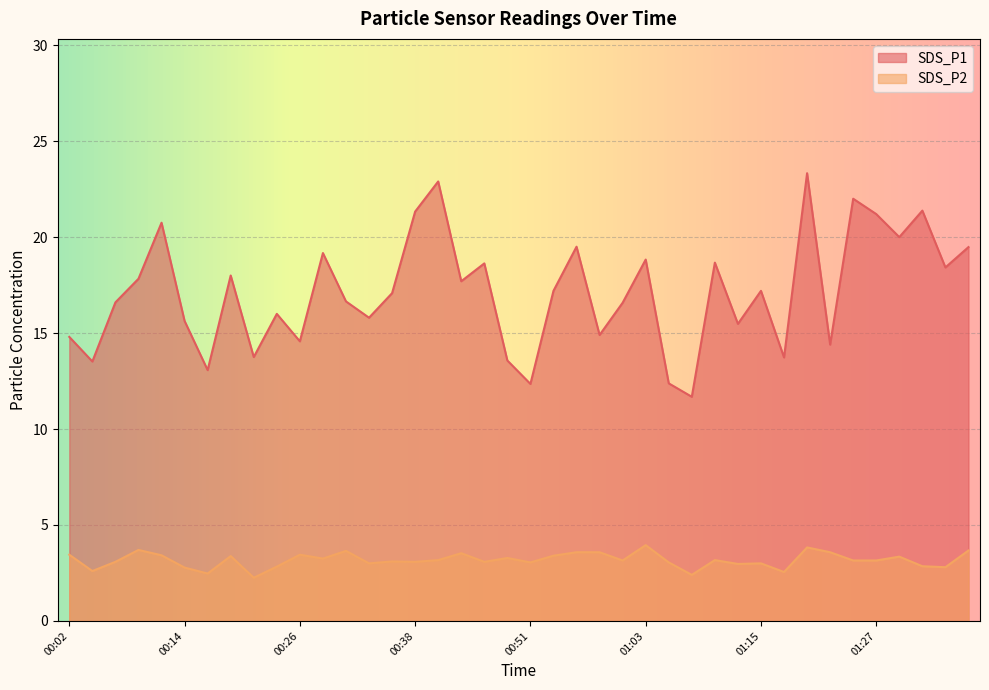

What is the label of the 39th point from the left?

01:35